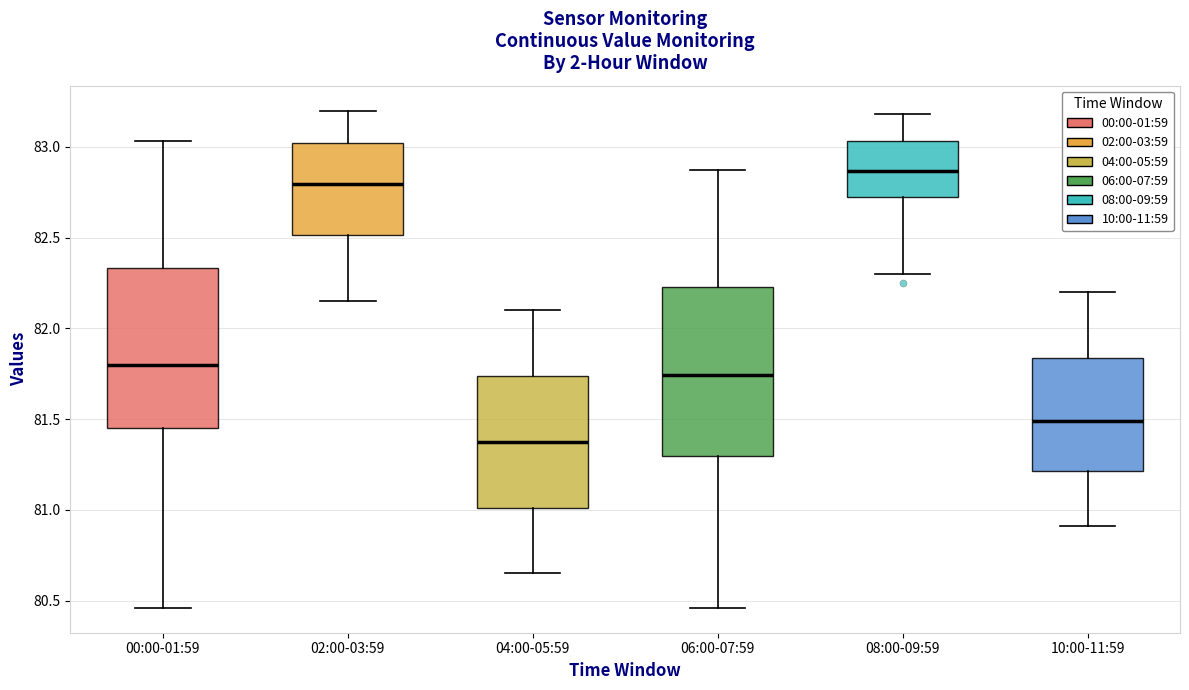

Where is the upper edge of the box for 06:00-07:59 on the y-axis? The values are not printed on the chart, so give them approximately, as read against the axis.

82.25